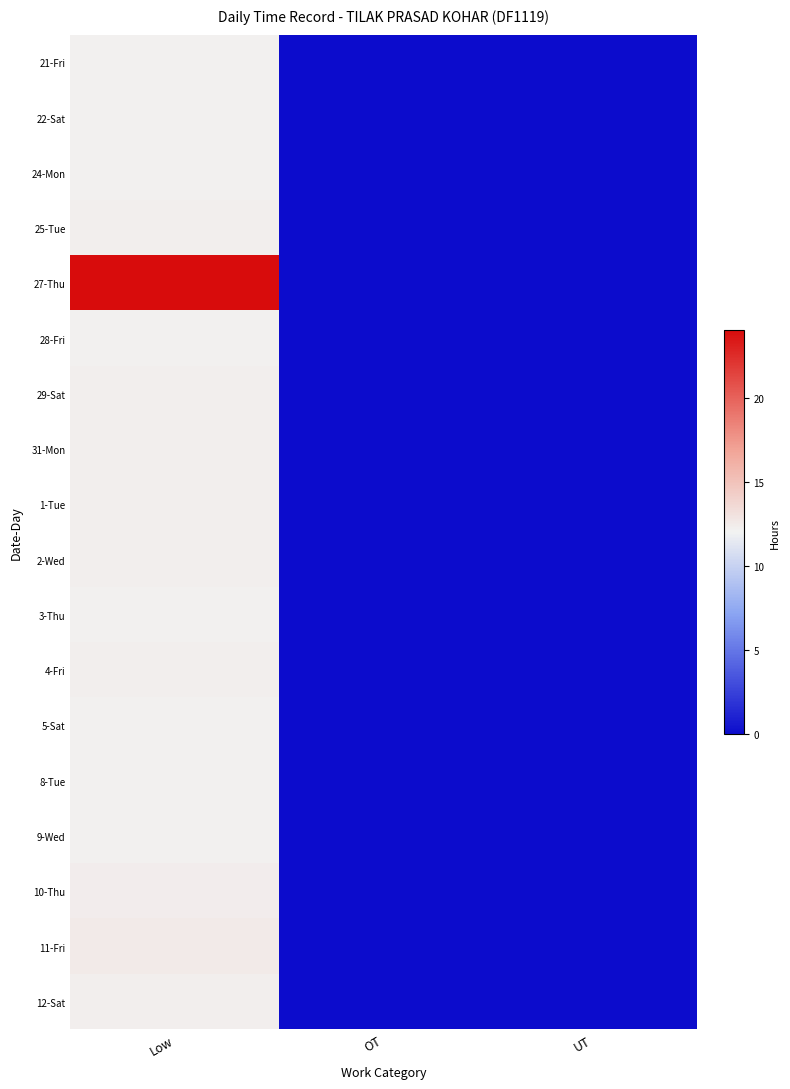

At OT, list the series in order from largest to smallest.

21-Fri, 22-Sat, 24-Mon, 25-Tue, 27-Thu, 28-Fri, 29-Sat, 31-Mon, 1-Tue, 2-Wed, 3-Thu, 4-Fri, 5-Sat, 8-Tue, 9-Wed, 10-Thu, 11-Fri, 12-Sat